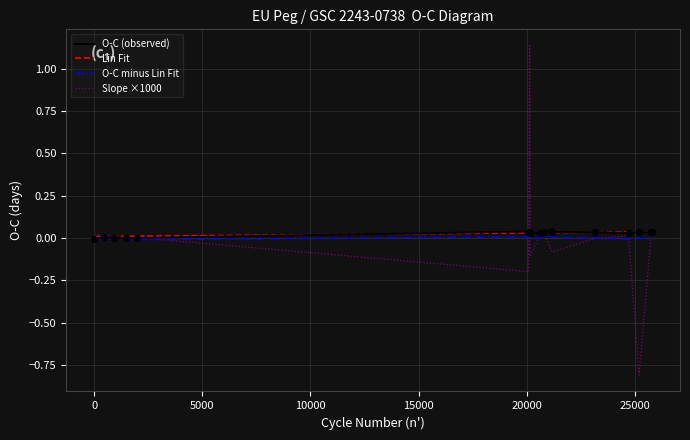

What is the minimum value shown in the chart?

-0.8